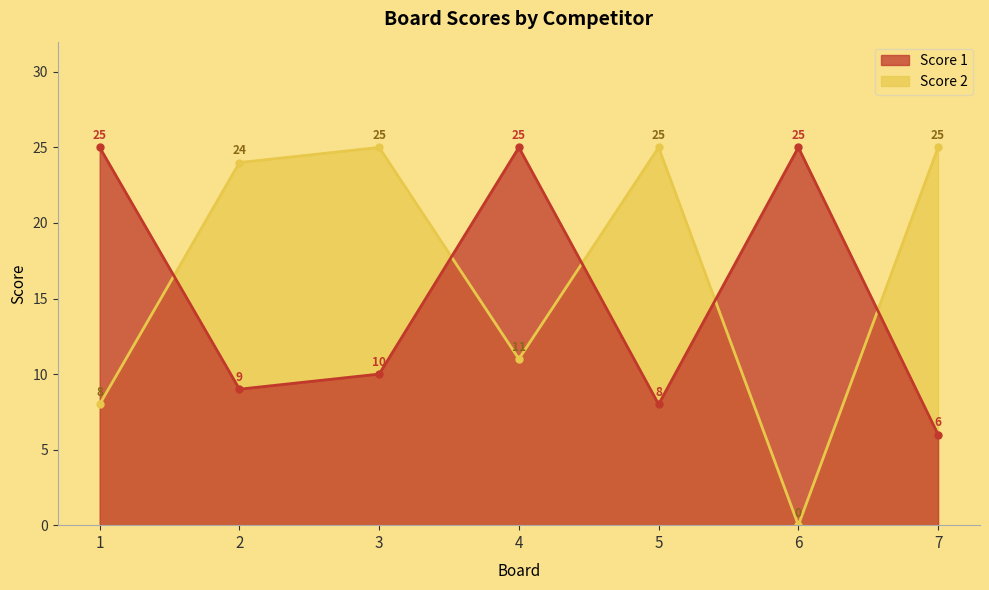

At which category does Score 1 reach its first local valley?

2